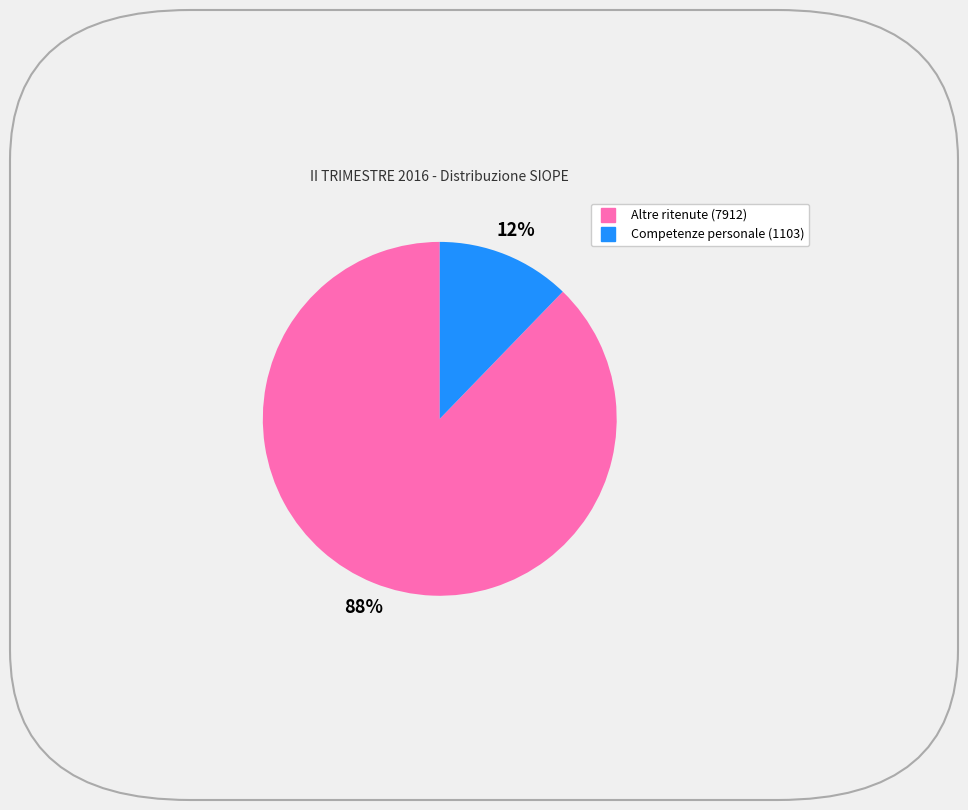

To the nearest percent, what is the average slice percentage?

50%